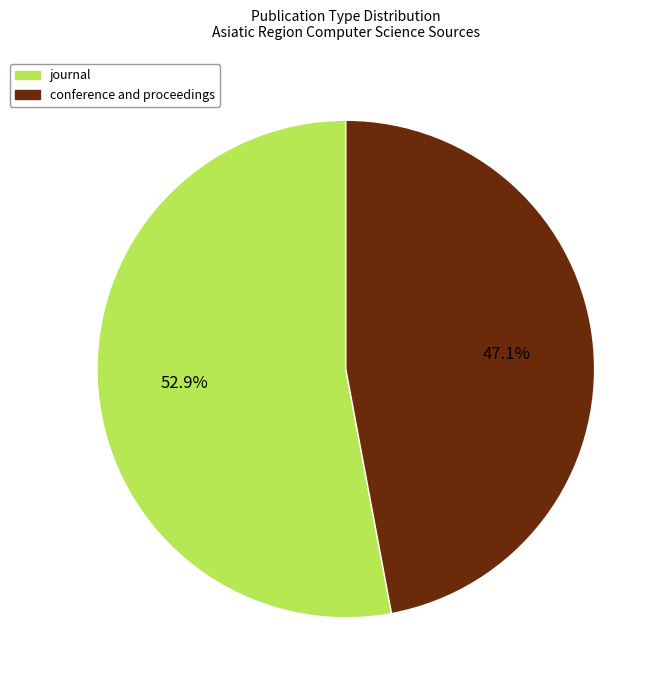

Is there a majority slice in this chart?

Yes